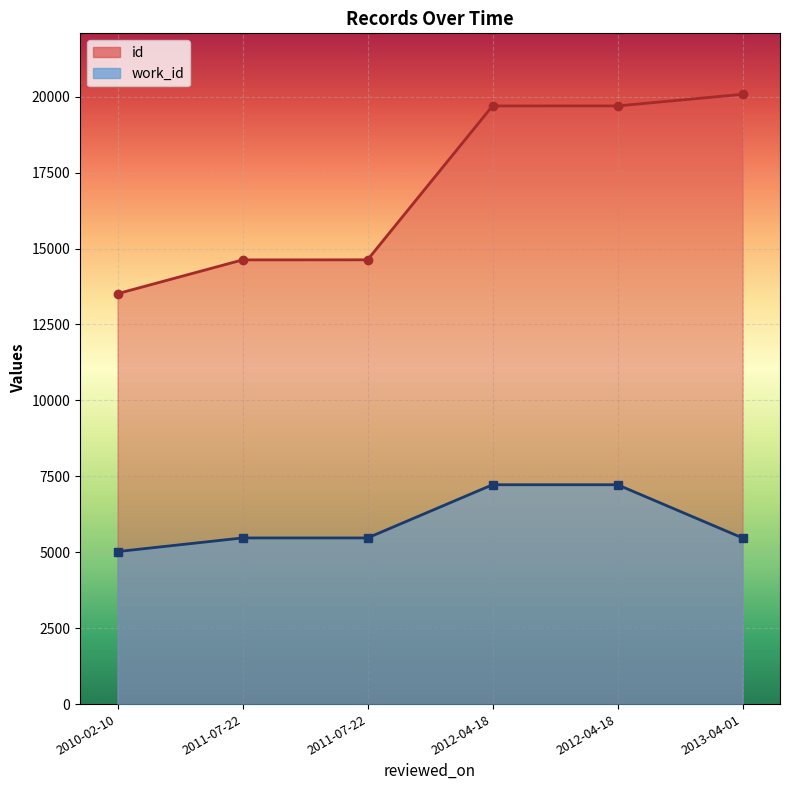

True or false: id and work_id intersect in this chart.

False